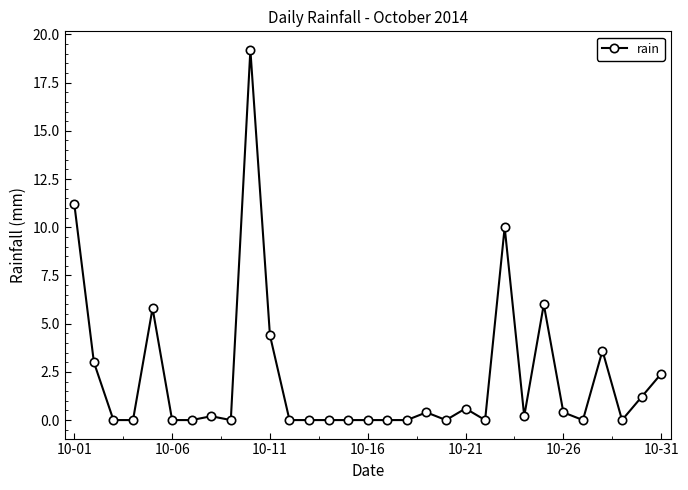

What is the difference between the second highest and second lowest values?

11.2